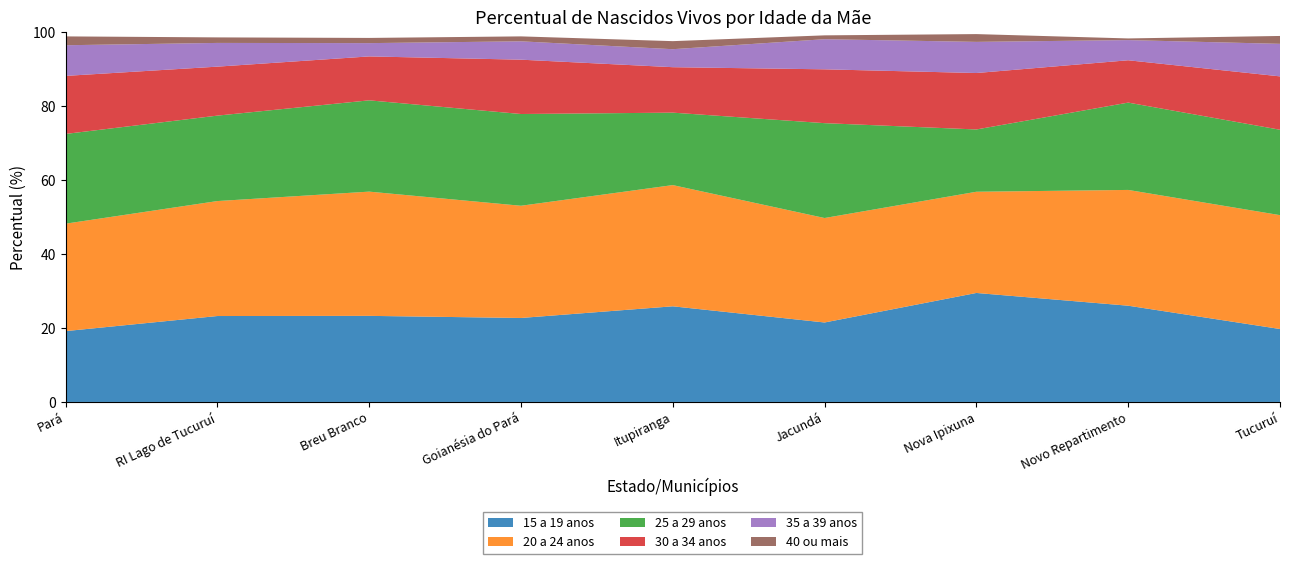

Reading left to right, what are all the values shown in this chart?

15 a 19 anos: 19.2	23.2	23.3	22.7	25.9	21.5	29.5	26.0	19.7
20 a 24 anos: 29.1	31.1	33.6	30.3	32.8	28.2	27.4	31.3	30.8
25 a 29 anos: 24.3	23.1	24.7	24.8	19.6	25.6	16.8	23.6	23.1
30 a 34 anos: 15.7	13.2	11.9	14.7	12.3	14.6	15.3	11.4	14.4
35 a 39 anos: 8.3	6.4	3.6	5.0	4.9	8.1	8.4	5.5	8.8
40 ou mais: 2.4	1.5	1.4	1.3	2.2	1.0	2.1	0.4	2.1